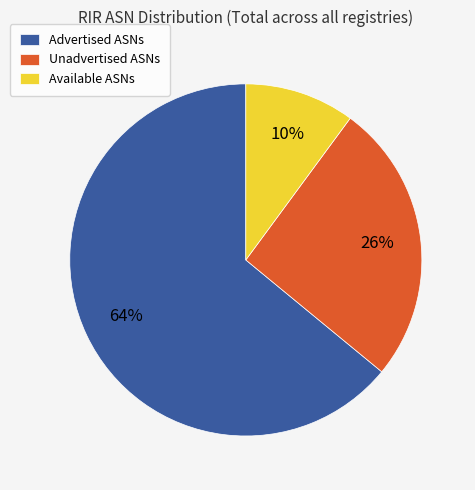

What is the ratio of the value at Advertised ASNs to the value at Unadvertised ASNs?

2.5